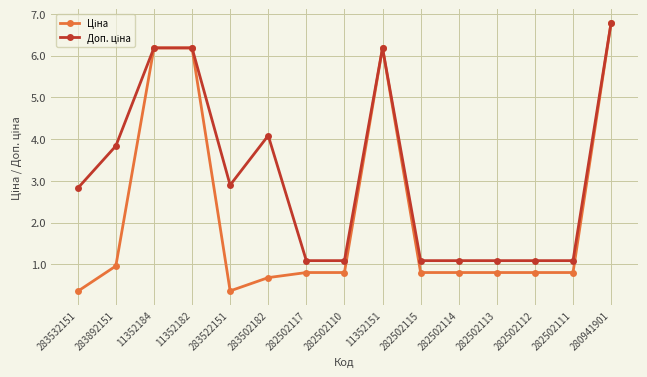

The Доп. ціна series shows 1866.3 at 282502114. True or false?

False